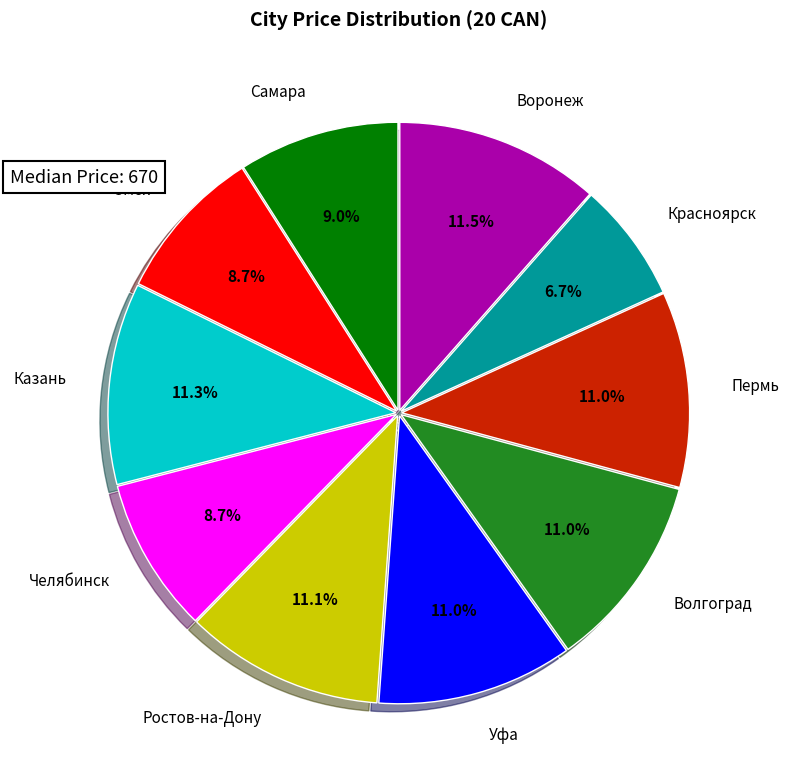

To the nearest percent, what is the average slice percentage?

10%